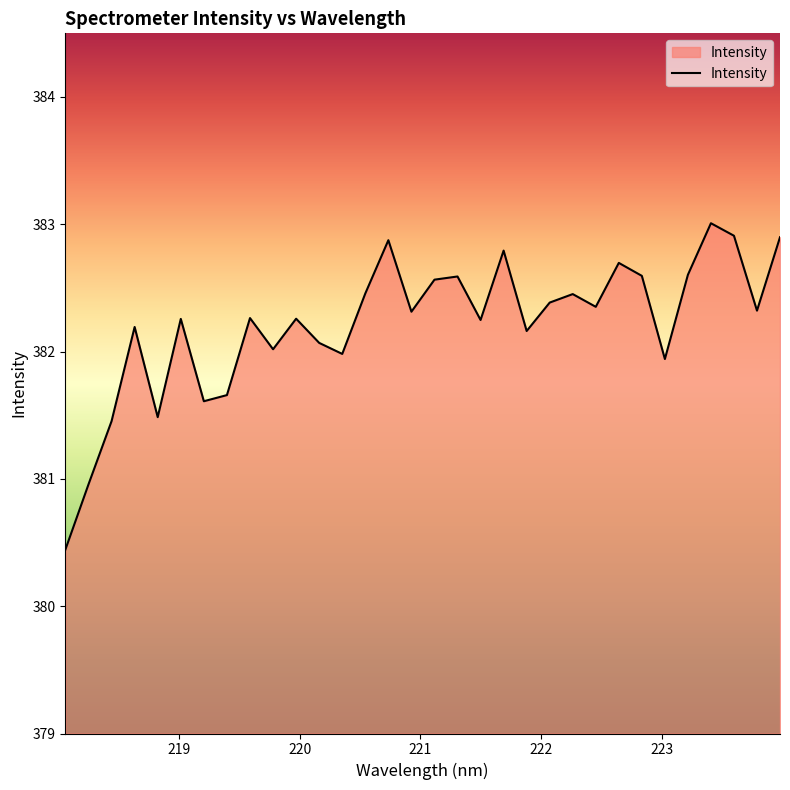

What is the greatest value displayed?

383.0